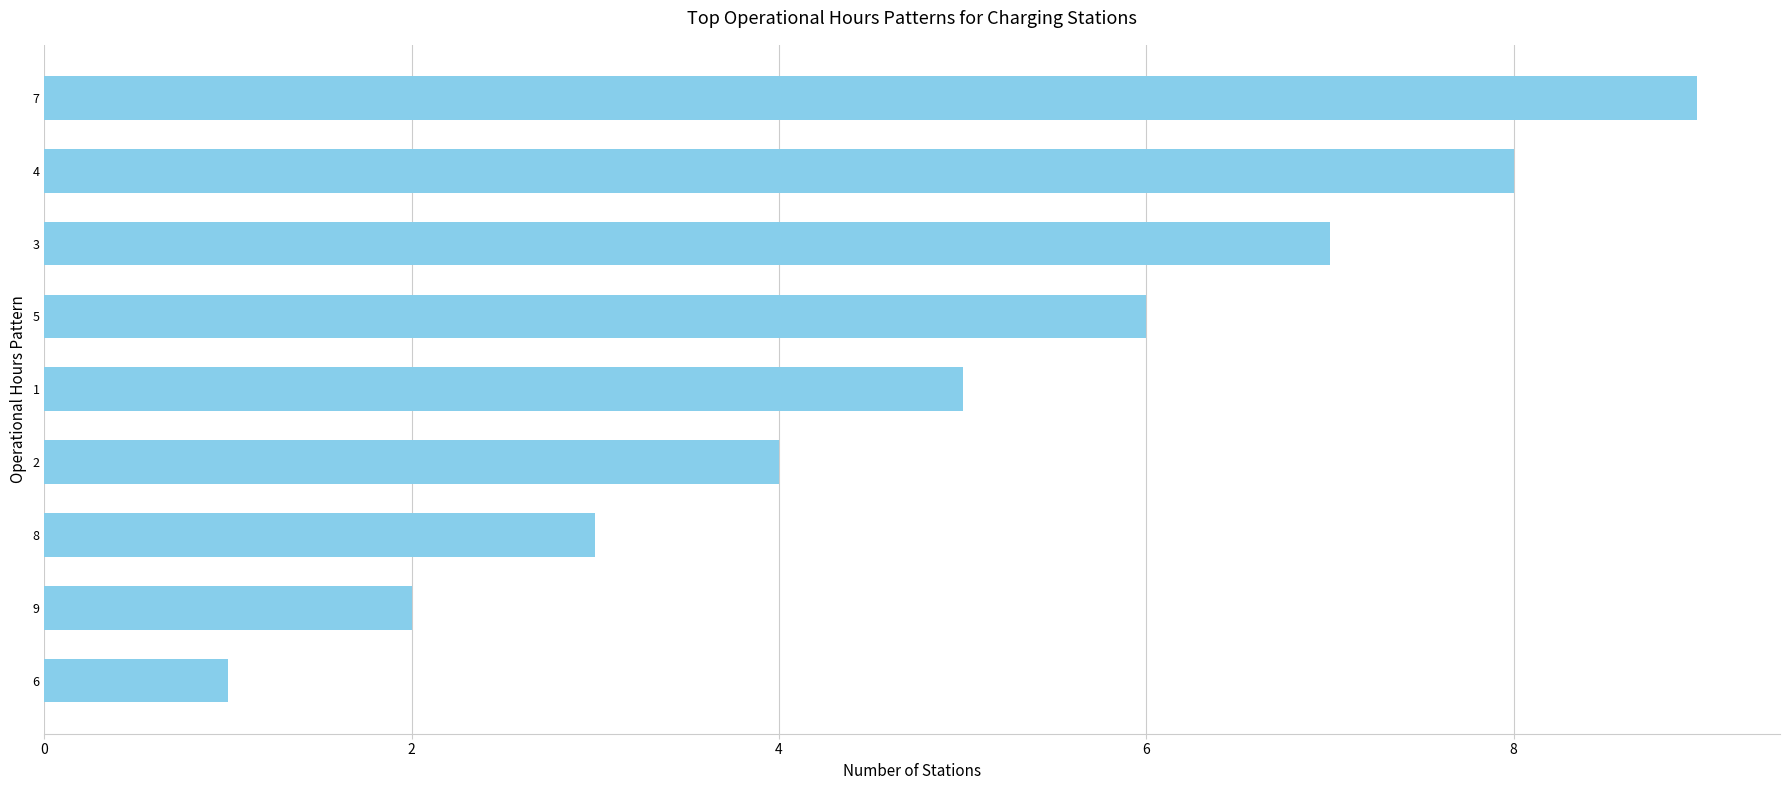

What is the difference between the second highest and minimum values?

7